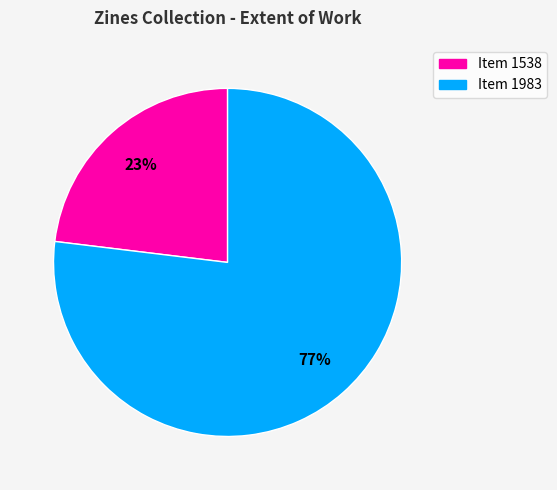

What is the ratio of the value at Item 1983 to the value at Item 1538?

3.3